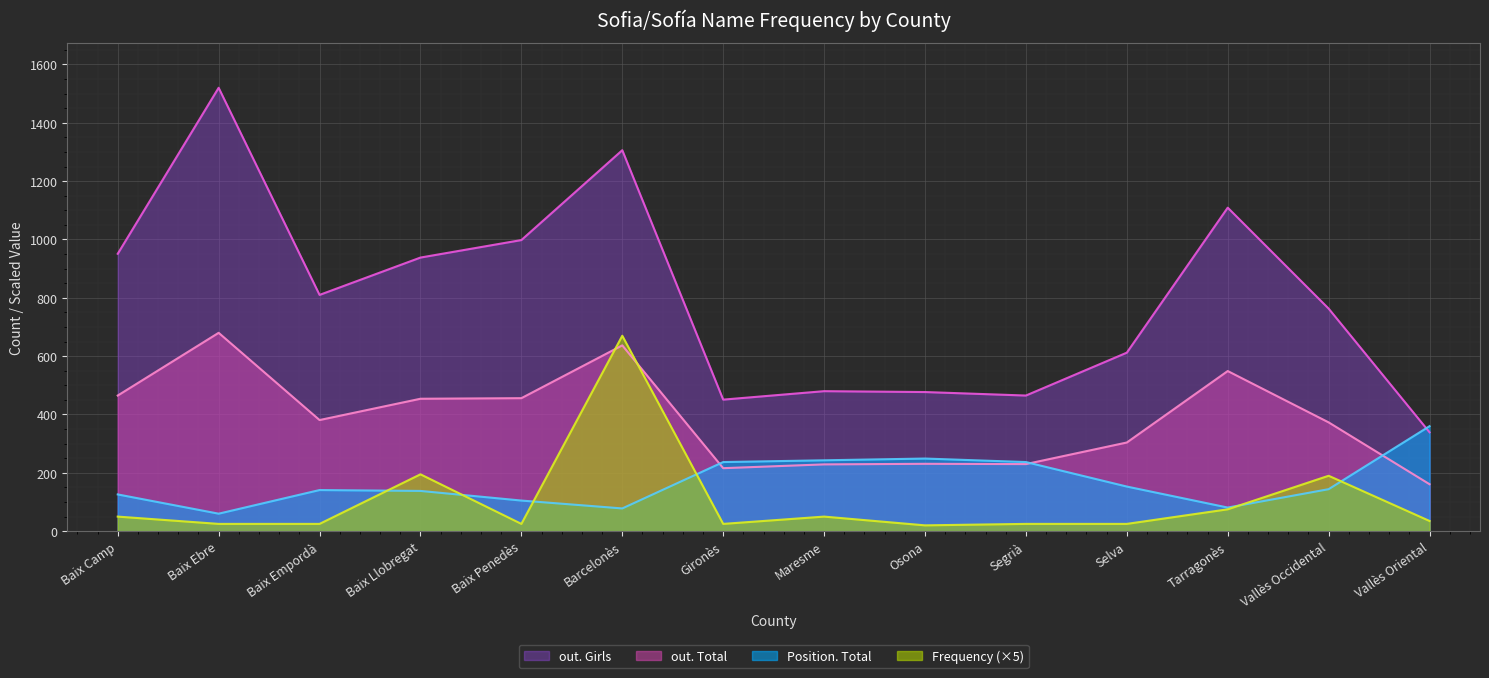

What are all the series names shown in the legend?

out. Girls, out. Total, Position. Total, Frequency (×5)